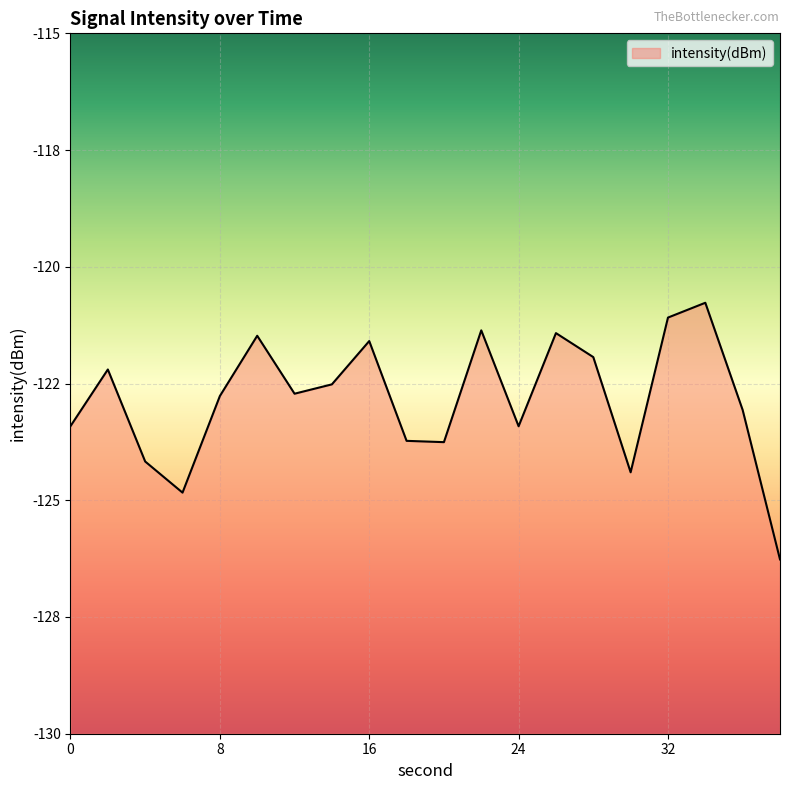

Which label corresponds to the smallest value in the chart?

38